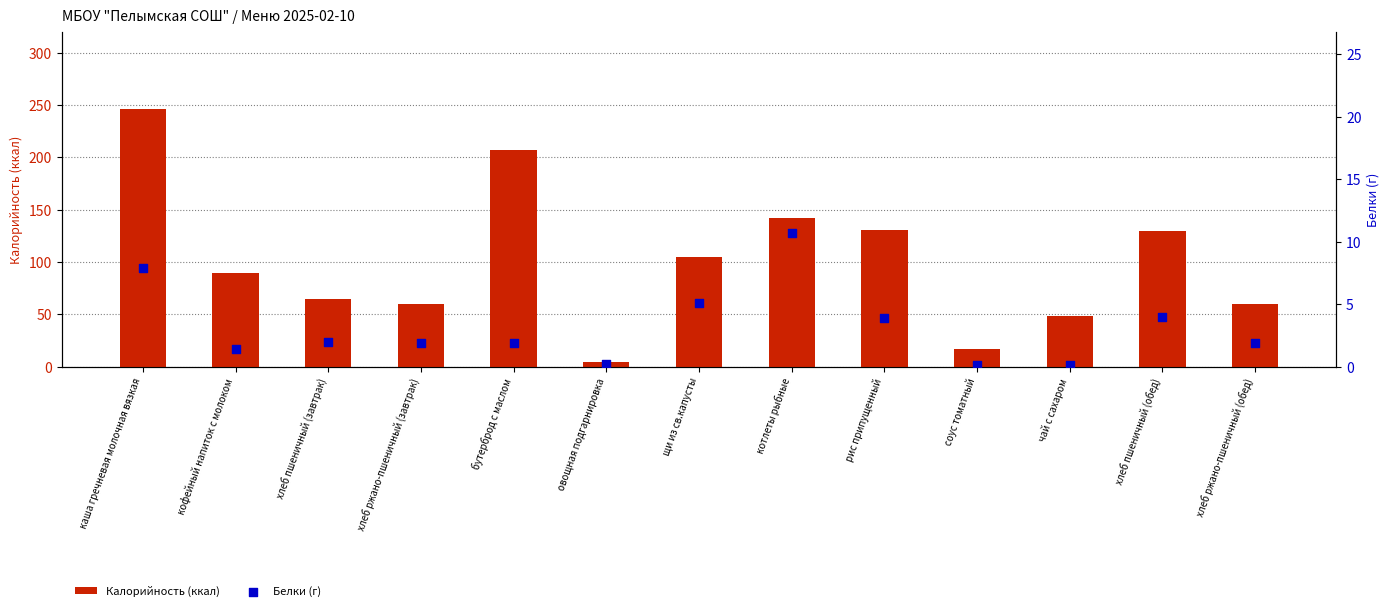

Which series reaches the maximum Y coordinate?

Калорийность (ккал)